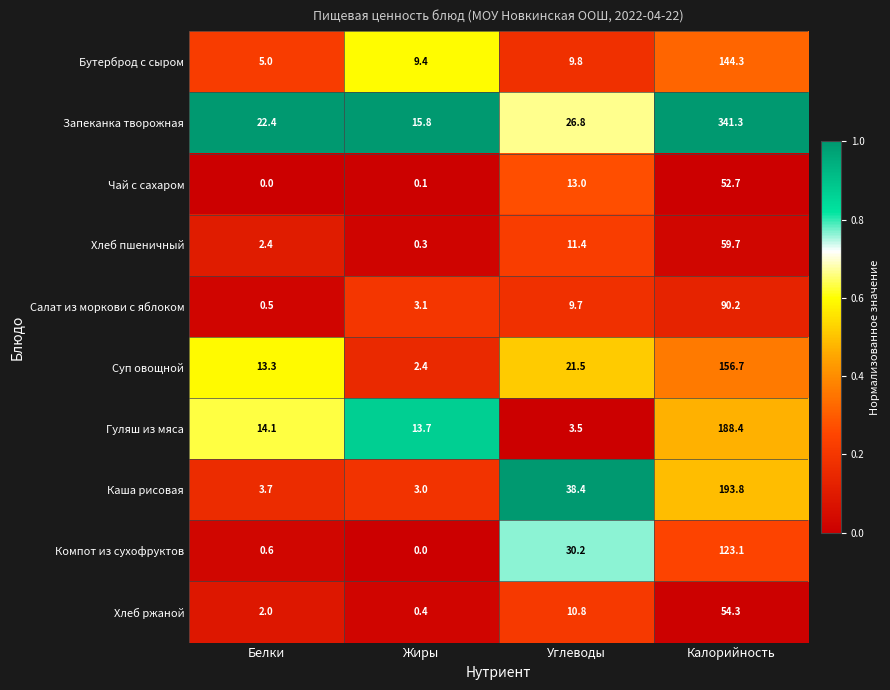

At which category is the sum across all series the highest?

Калорийность